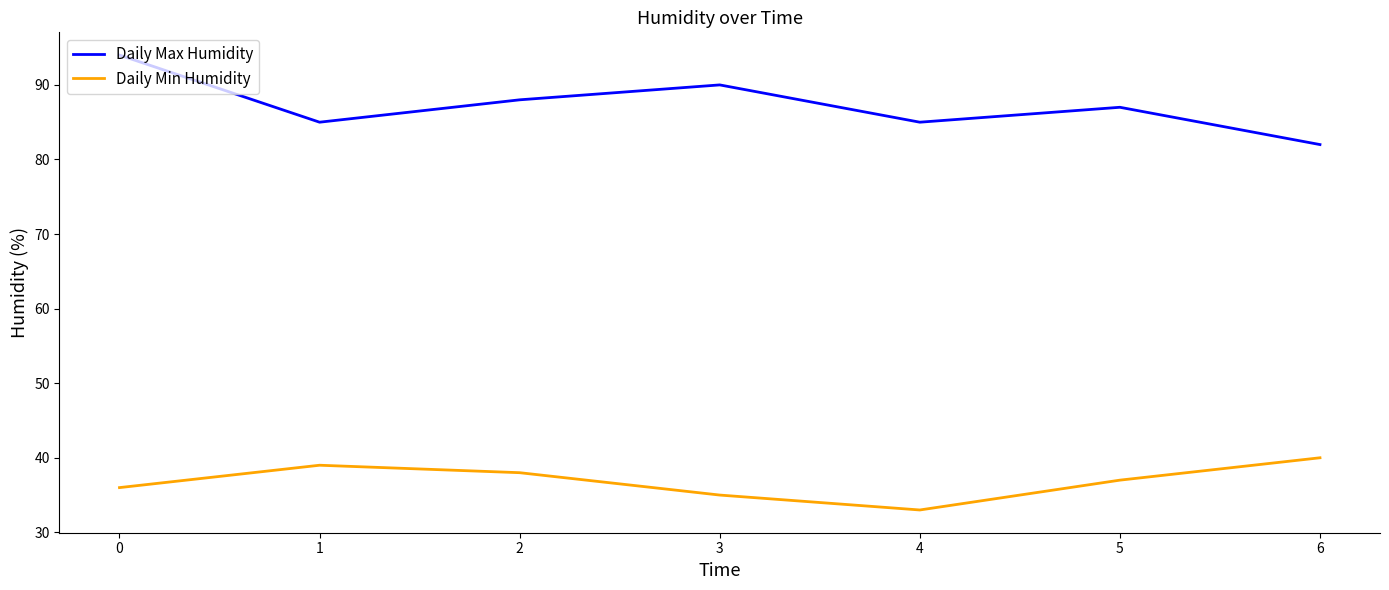

At how many categories does at least one series exceed 79?

7